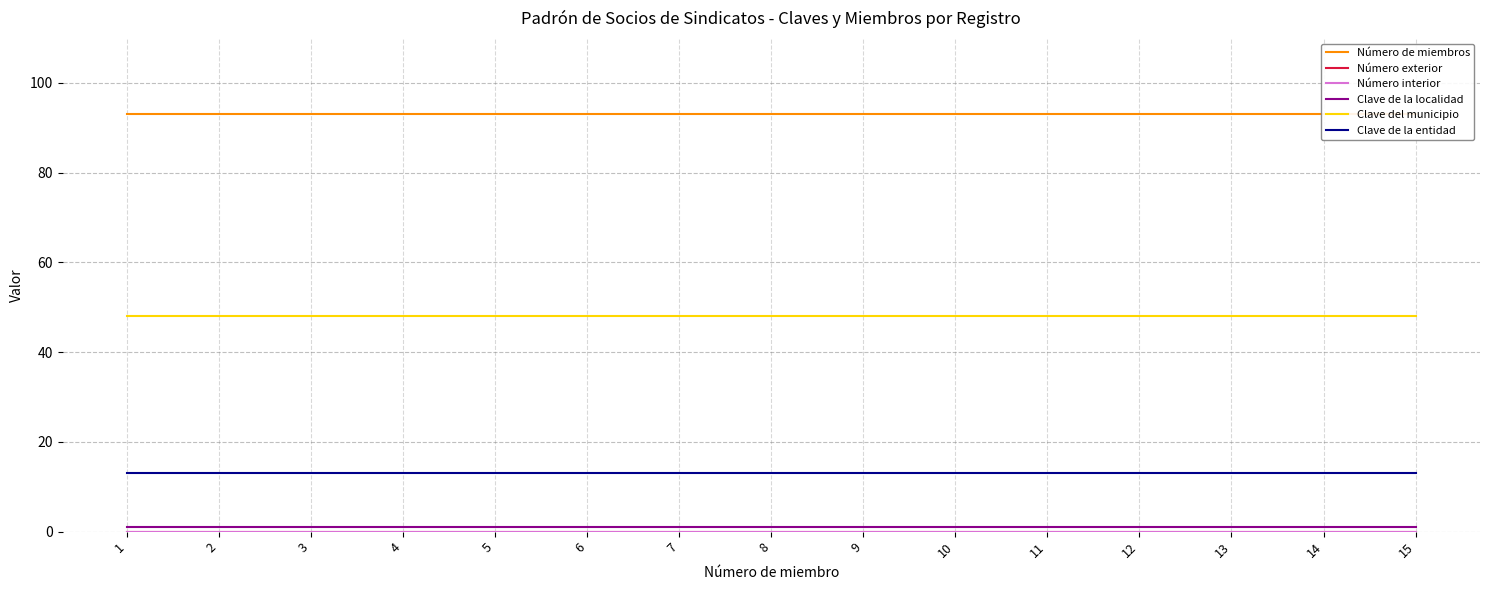

At which category does the chart reach its peak across all series?

1